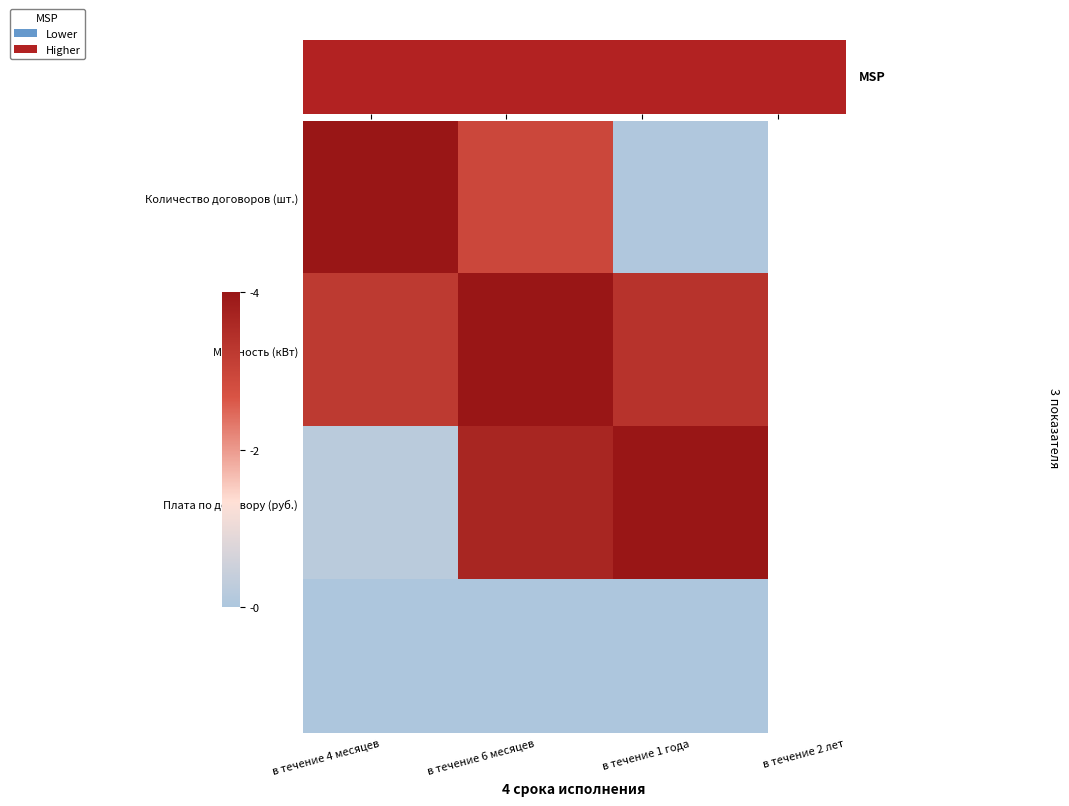

Which series has the largest range (max minus min)?

Количество договоров (шт.)